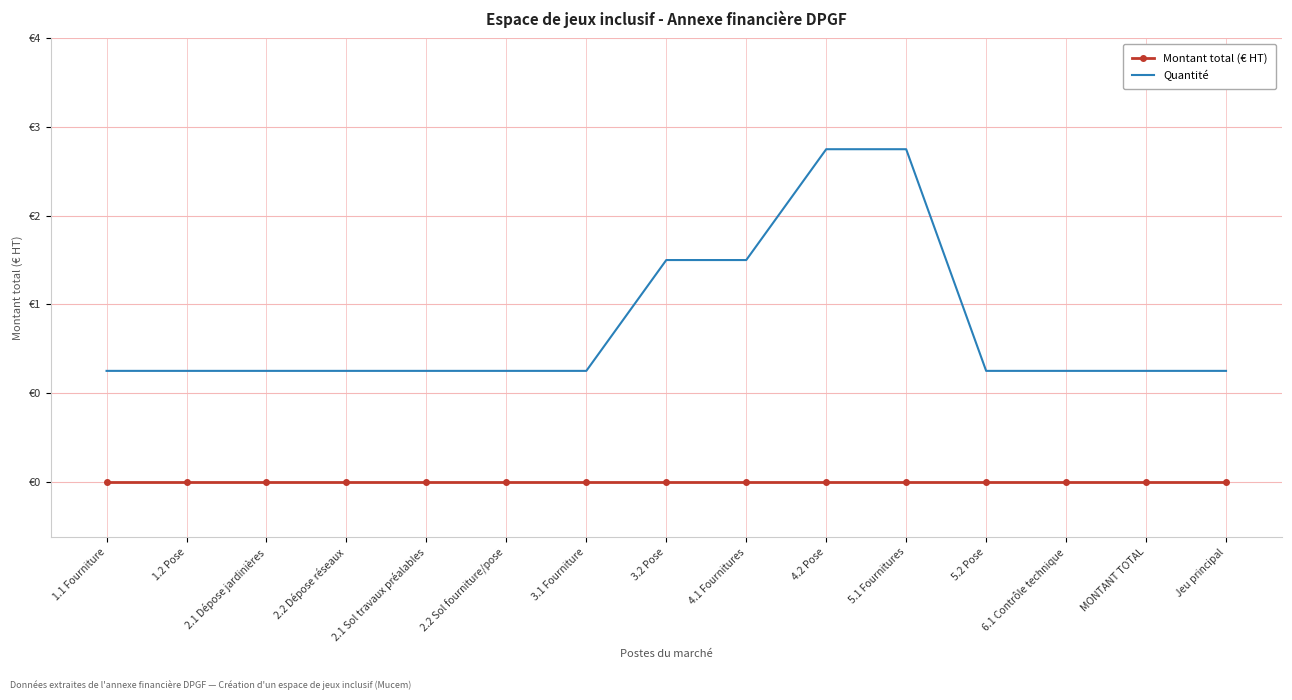

What are all the series names shown in the legend?

Montant total (€ HT), Quantité